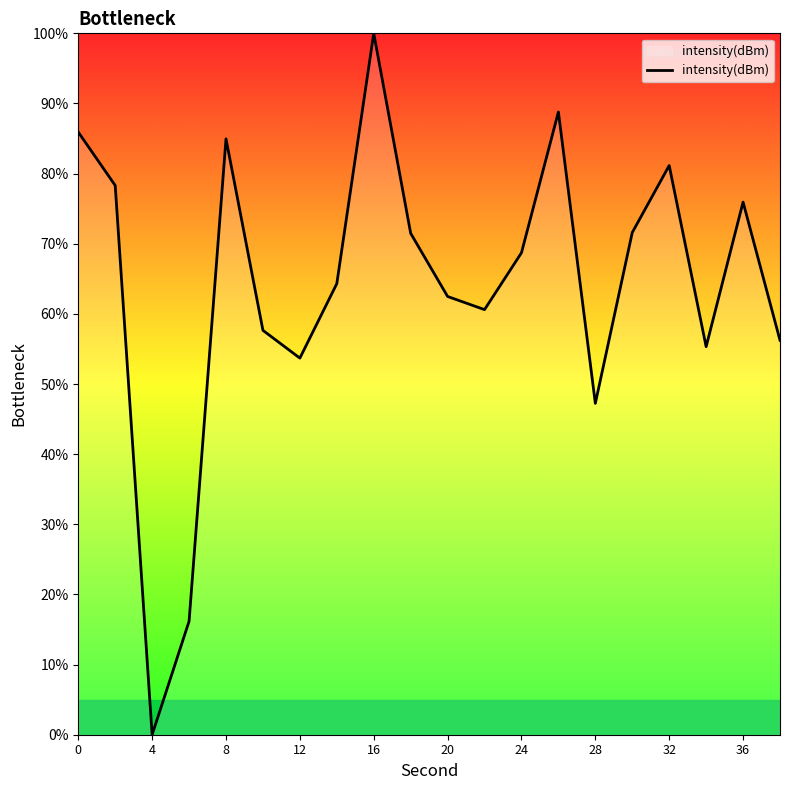

What is the greatest value displayed?

100.0